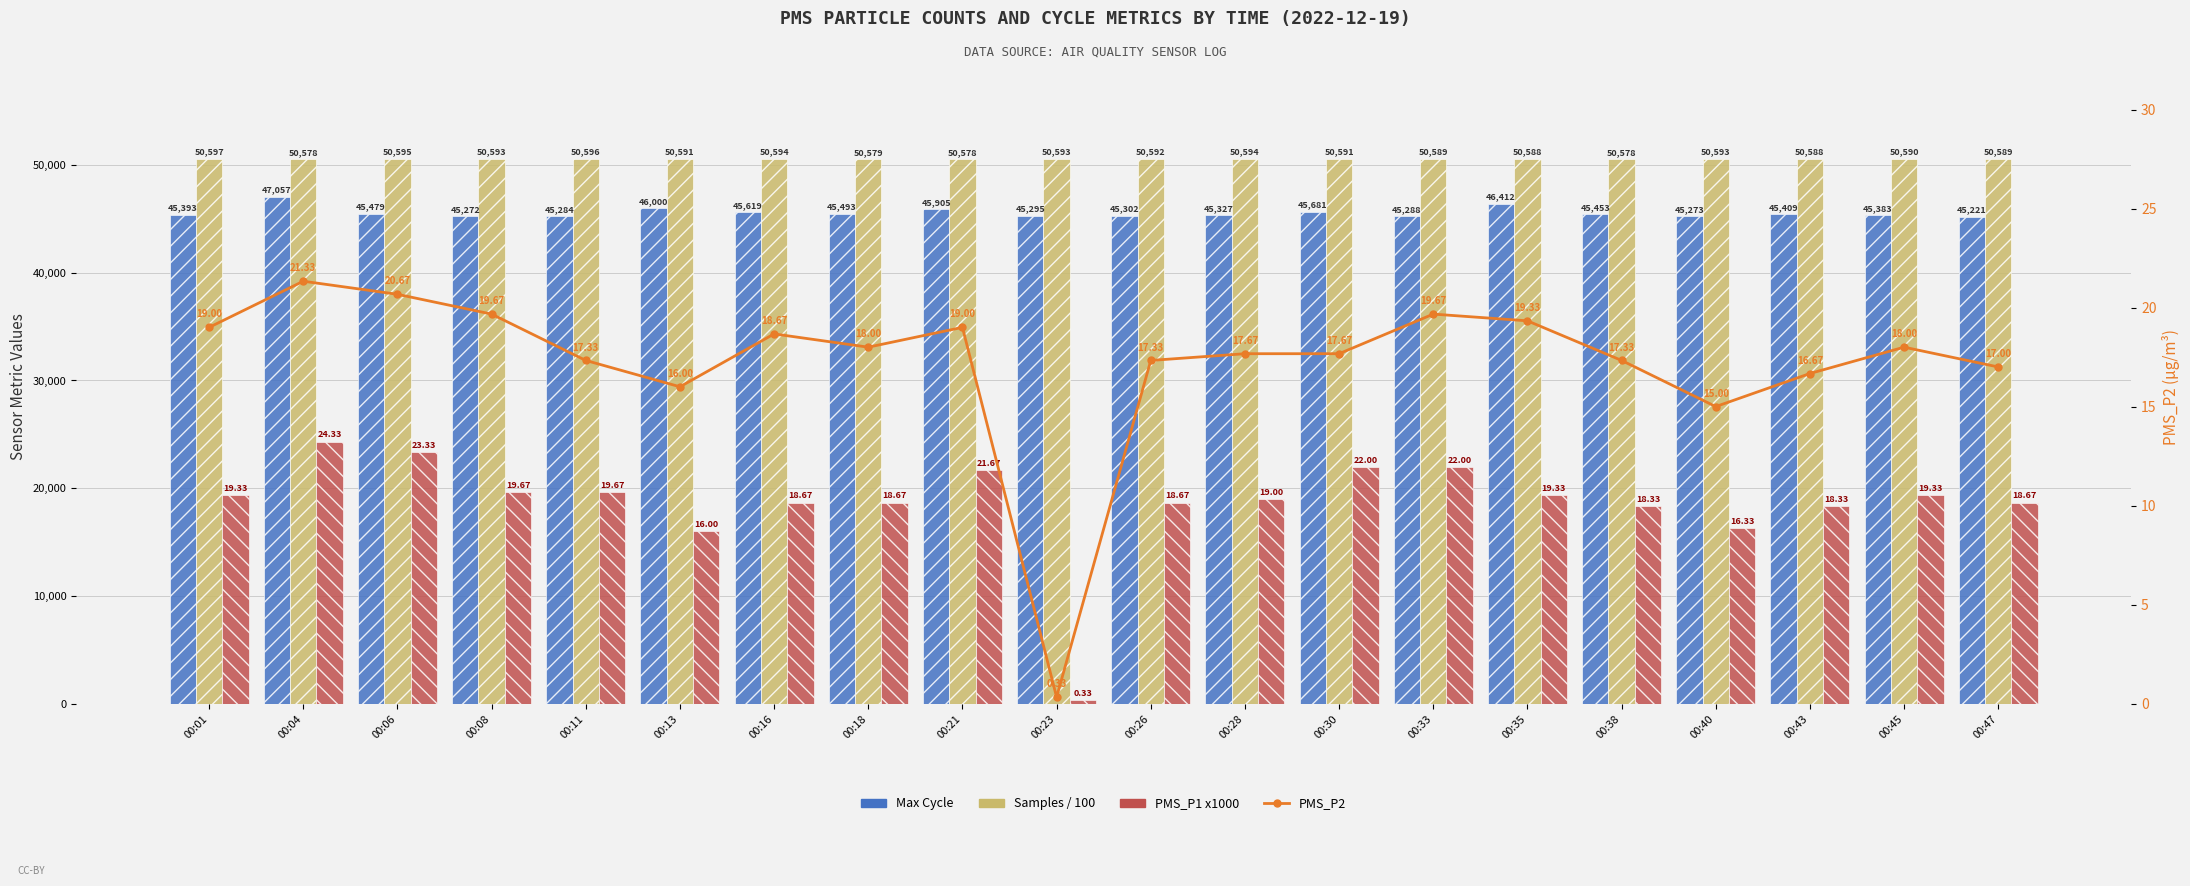

Which series has the widest spread of values?

PMS_P1 x1000